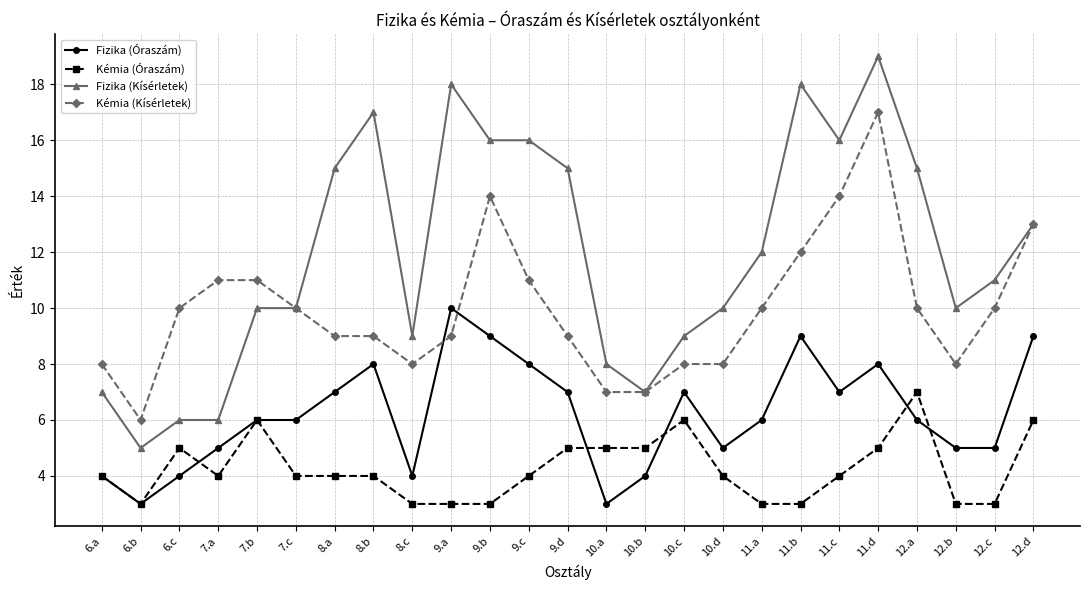

True or false: Fizika (Kísérletek) and Fizika (Óraszám) intersect in this chart.

False